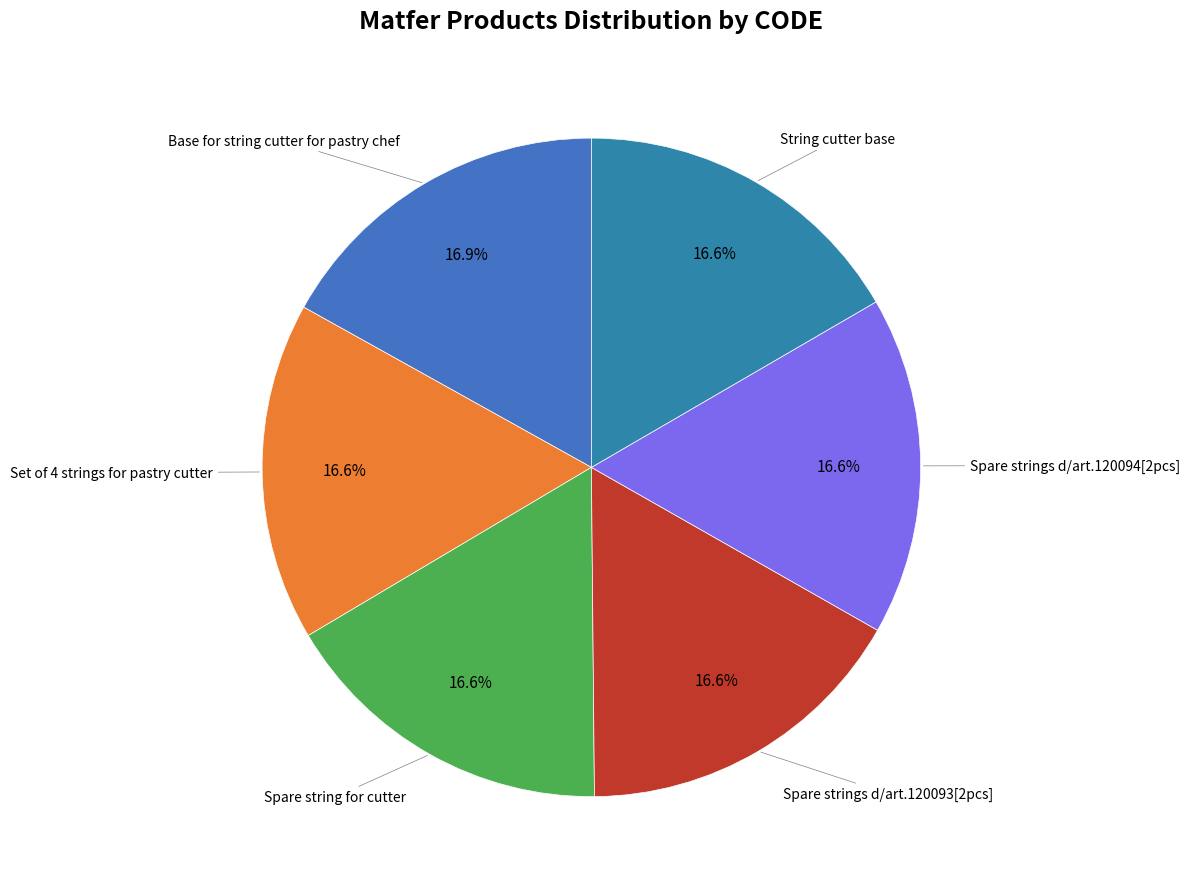

Which category has the biggest portion of the pie?

Base for string cutter for pastry chef